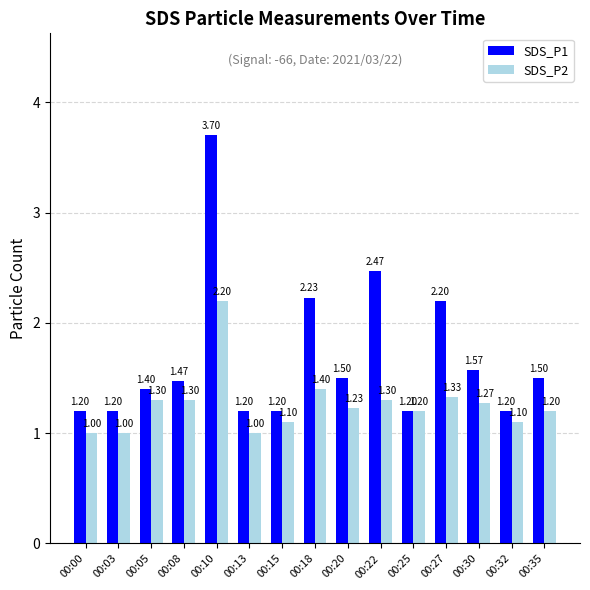

How many data points does each series have?

15